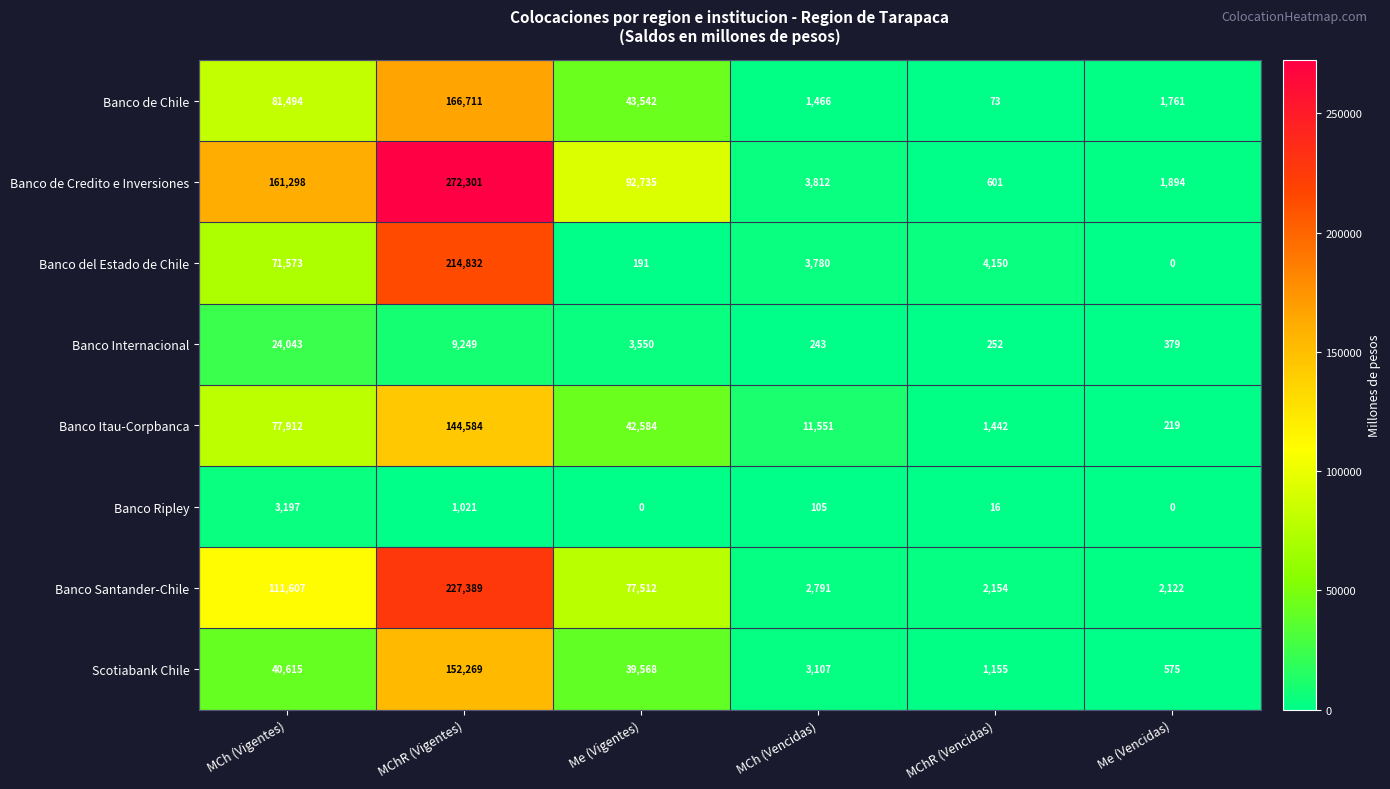

What is the highest value of the Banco Ripley series?

3197